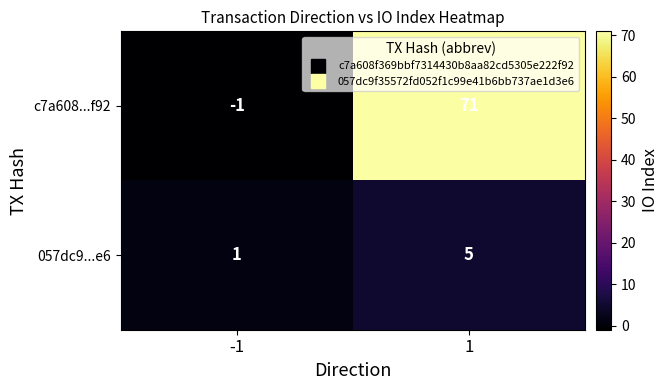

At 1, list the series in order from largest to smallest.

c7a608...f92, 057dc9...e6